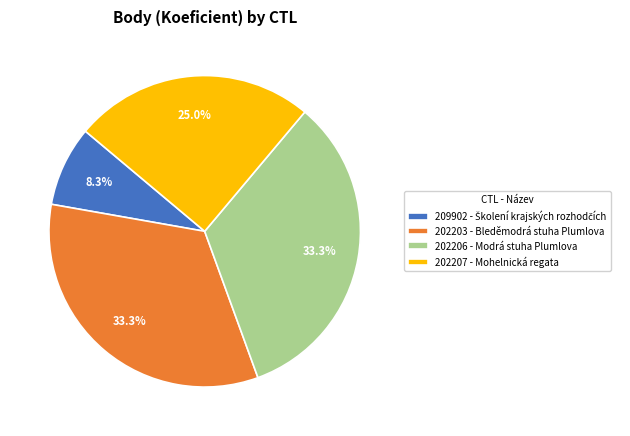

Count the number of slices in the pie.

4